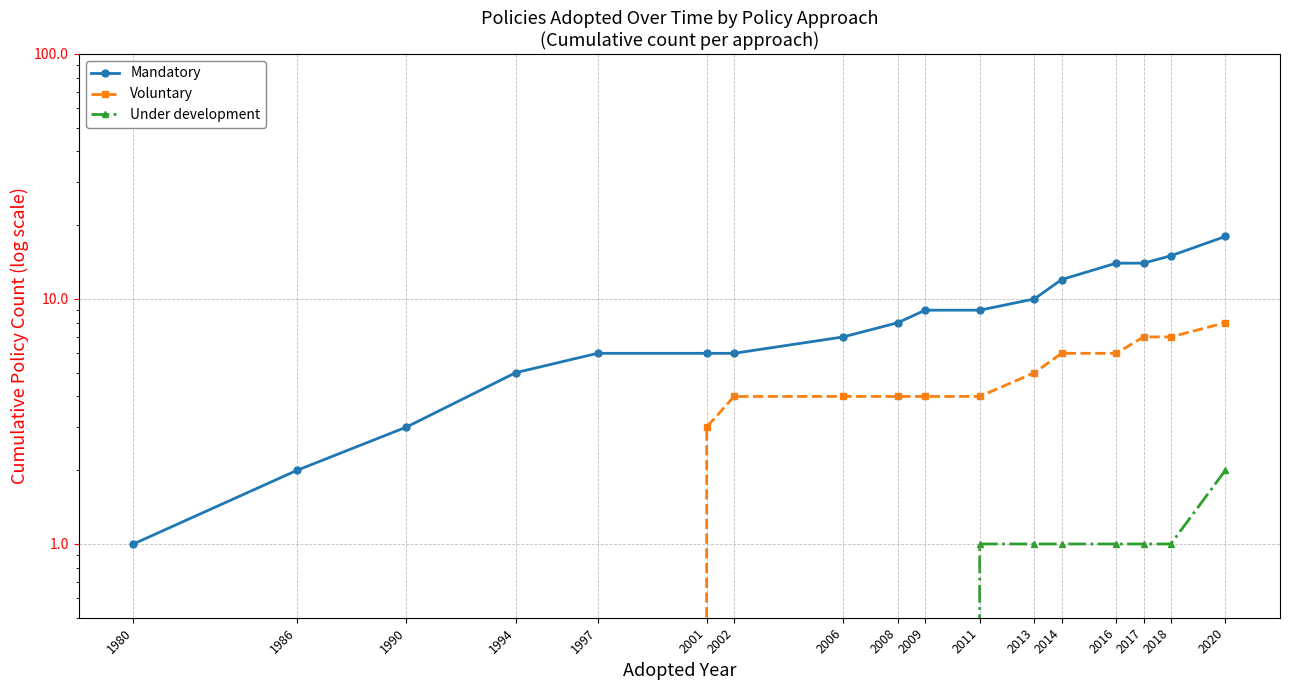

At which label does Mandatory reach its peak?

2020